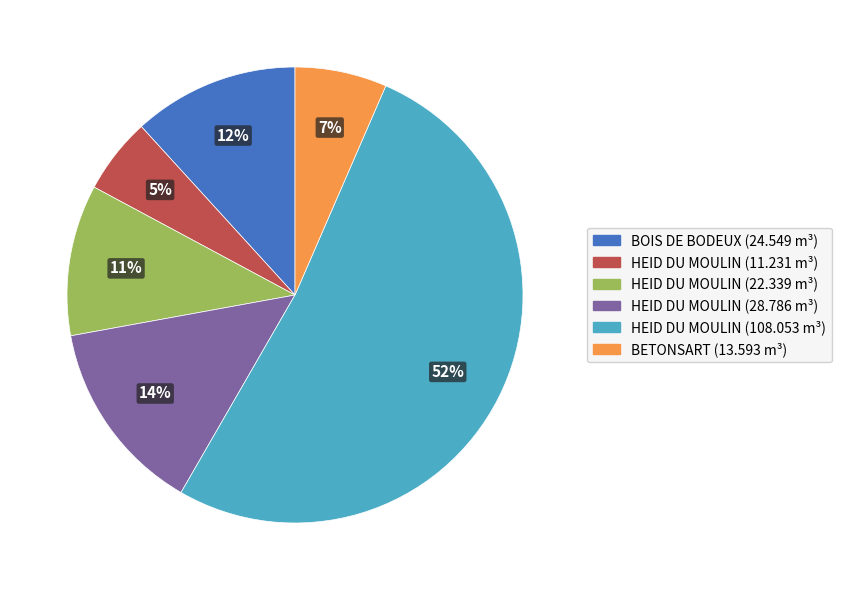

To the nearest percent, what is the average slice percentage?

17%